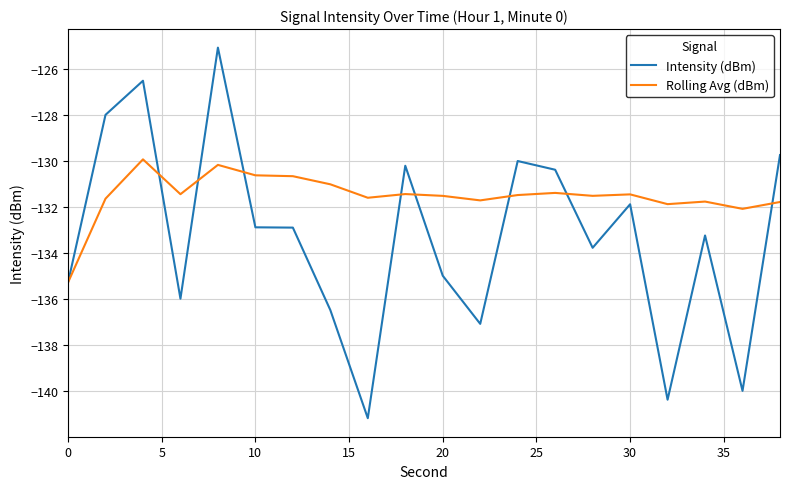

Which series has the largest range (max minus min)?

Intensity (dBm)